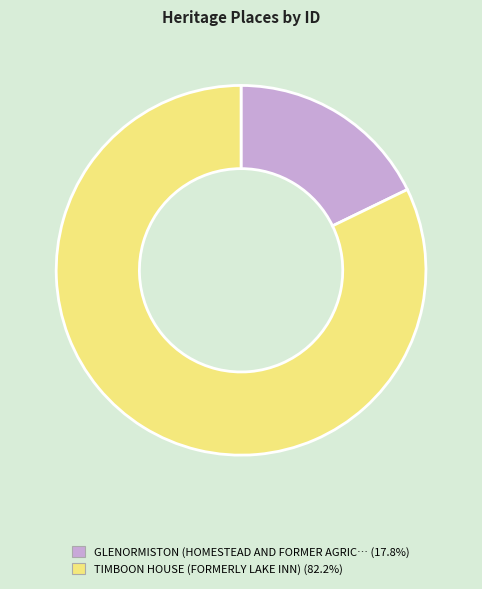

Is there a majority slice in this chart?

Yes